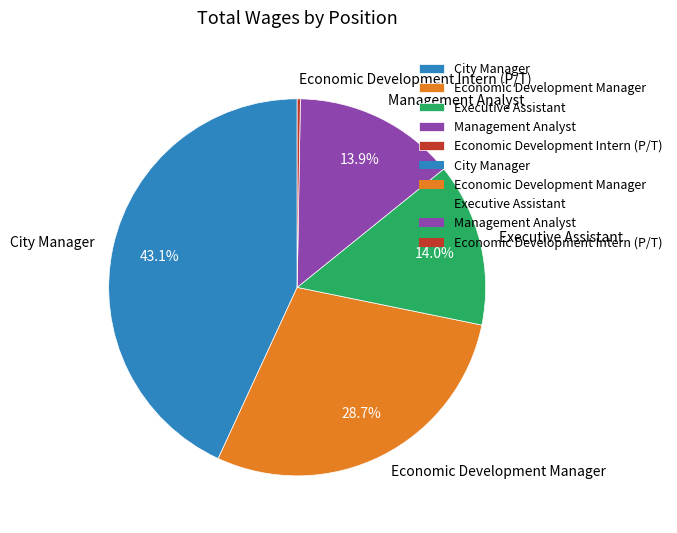

To the nearest percent, what portion does Executive Assistant represent?

14%